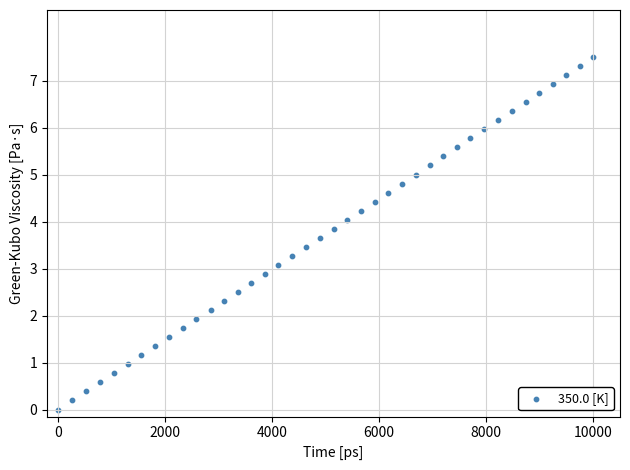

What is the range of X values (max minus min)?

10000.0